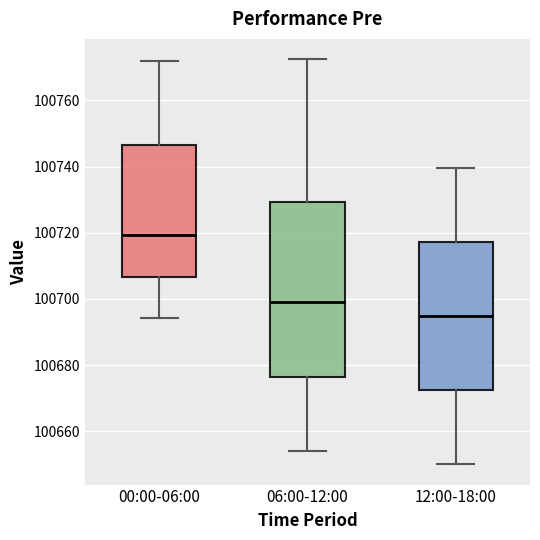

Which box is the tallest, from its lower edge to its upper edge?

06:00-12:00